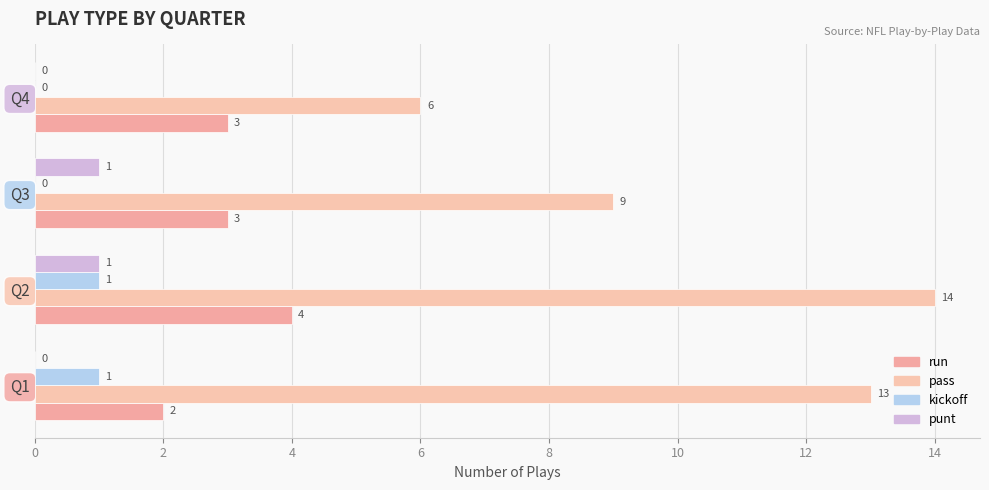

Count the number of categories in the chart.

4